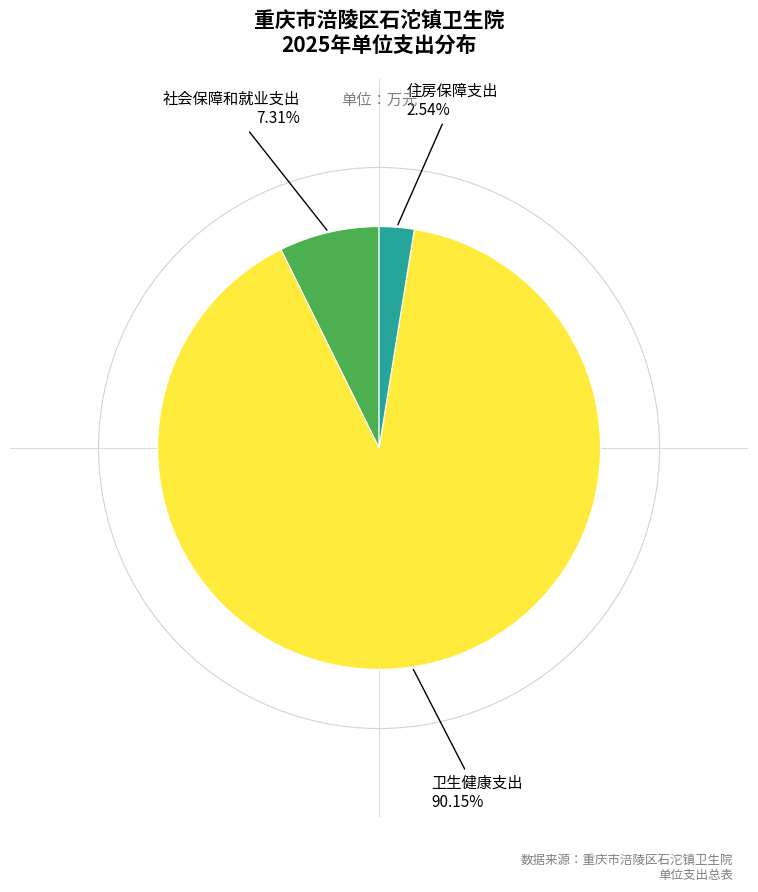

Is there a majority slice in this chart?

Yes